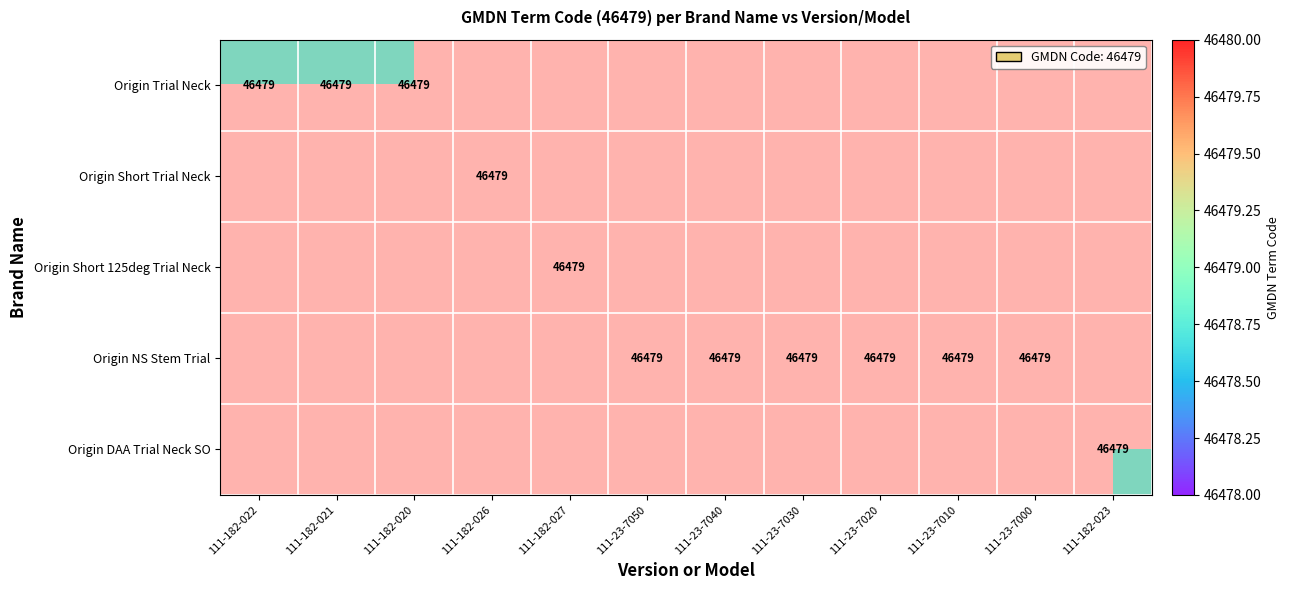

At how many categories does at least one series exceed 21138?

12